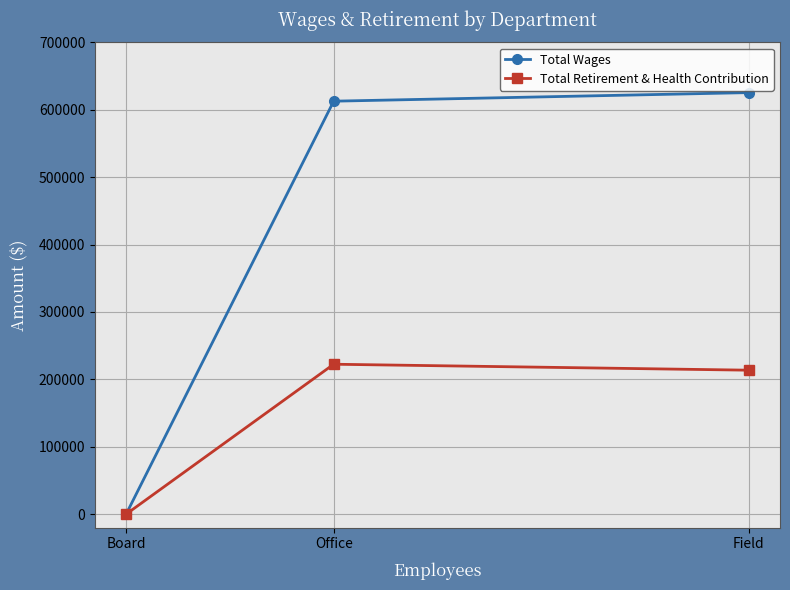

What is the sum of the Total Wages values at Board and Field?

625367